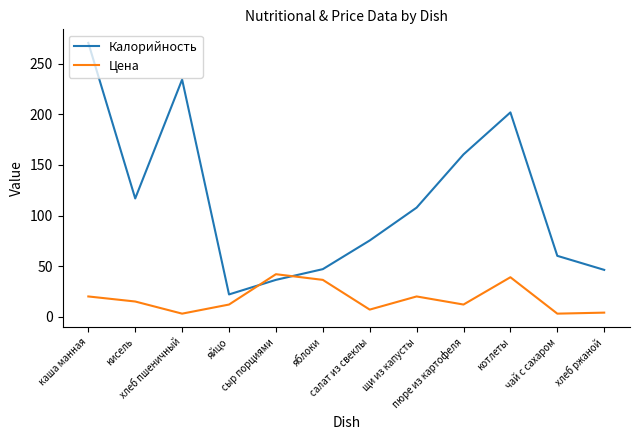

How many interior local peaks does the Цена series have?

3